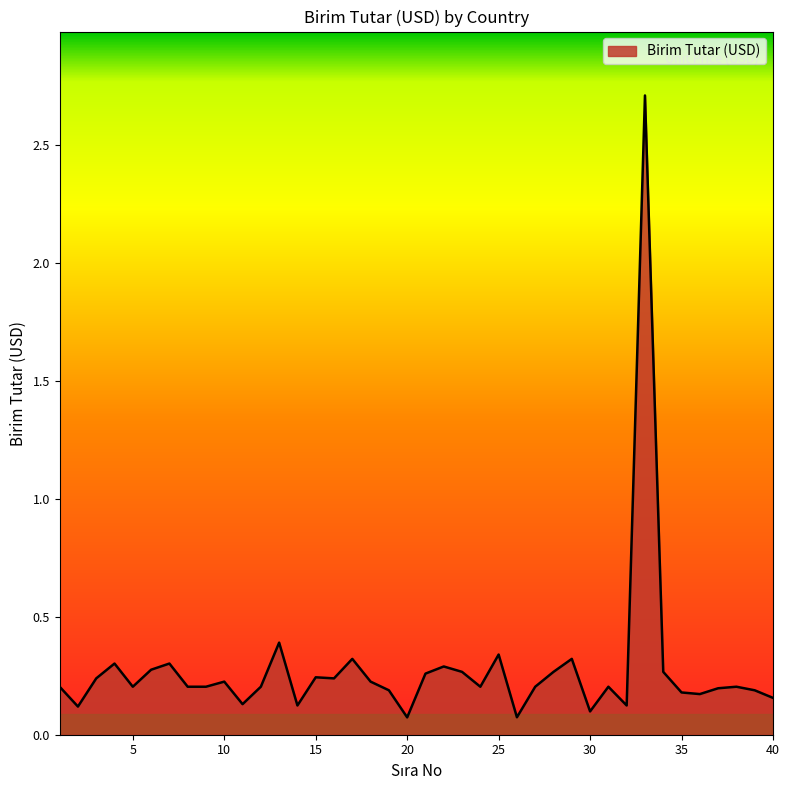

What is the greatest value displayed?

2.7